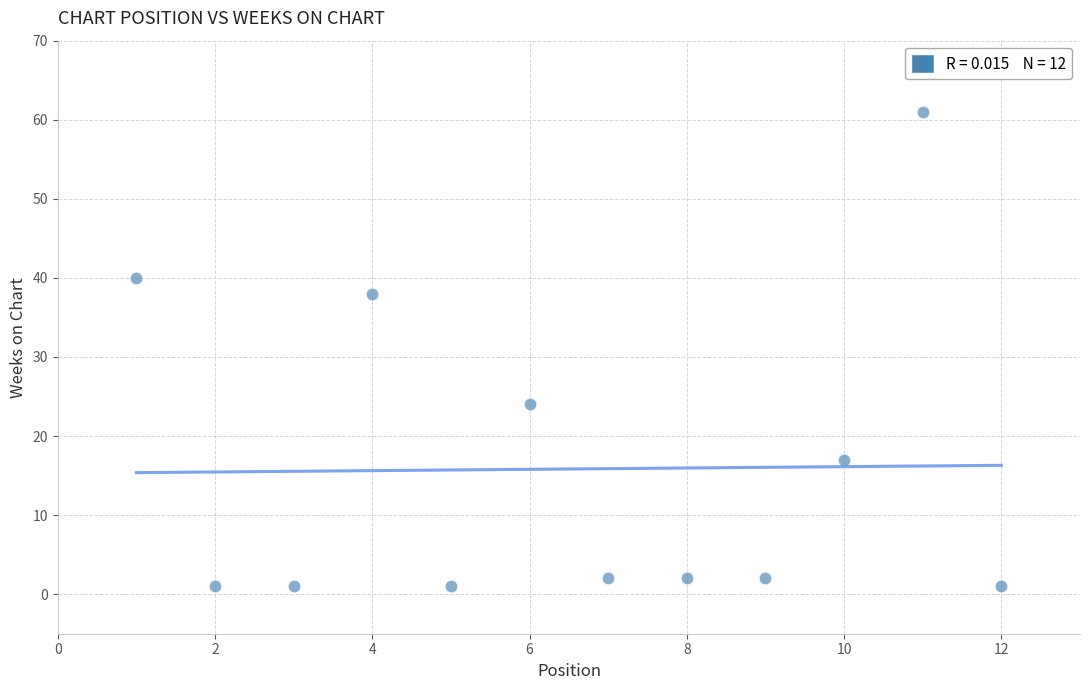

What is the average X value?

6